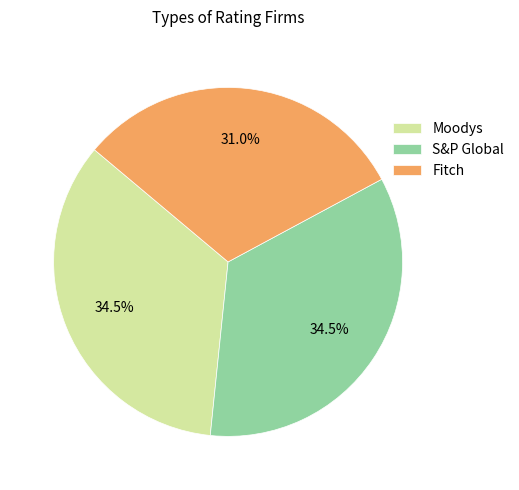

How many segments does this pie chart have?

3